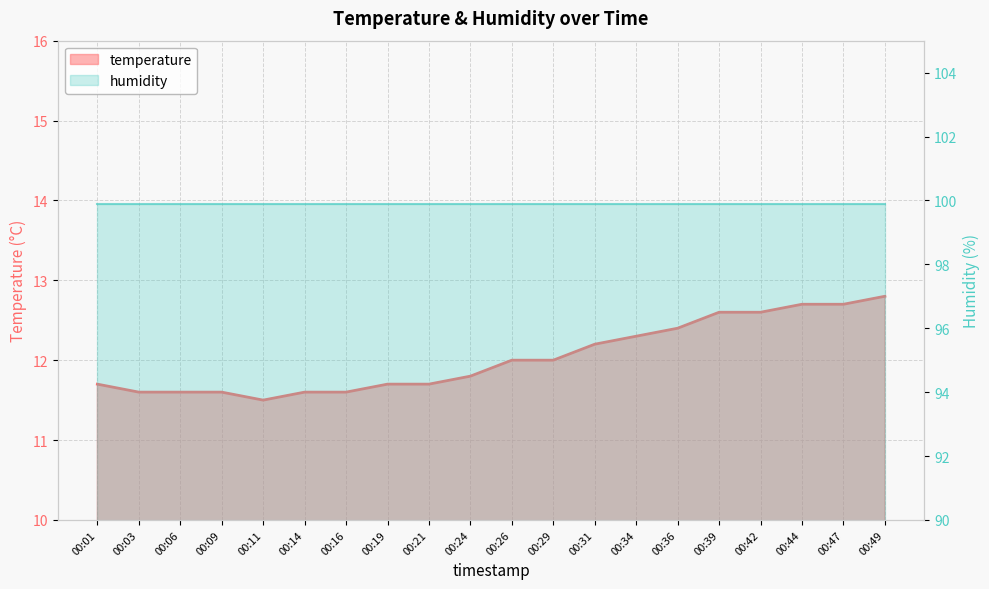

What is the sum of the values at 00:26 and 00:06?

23.6